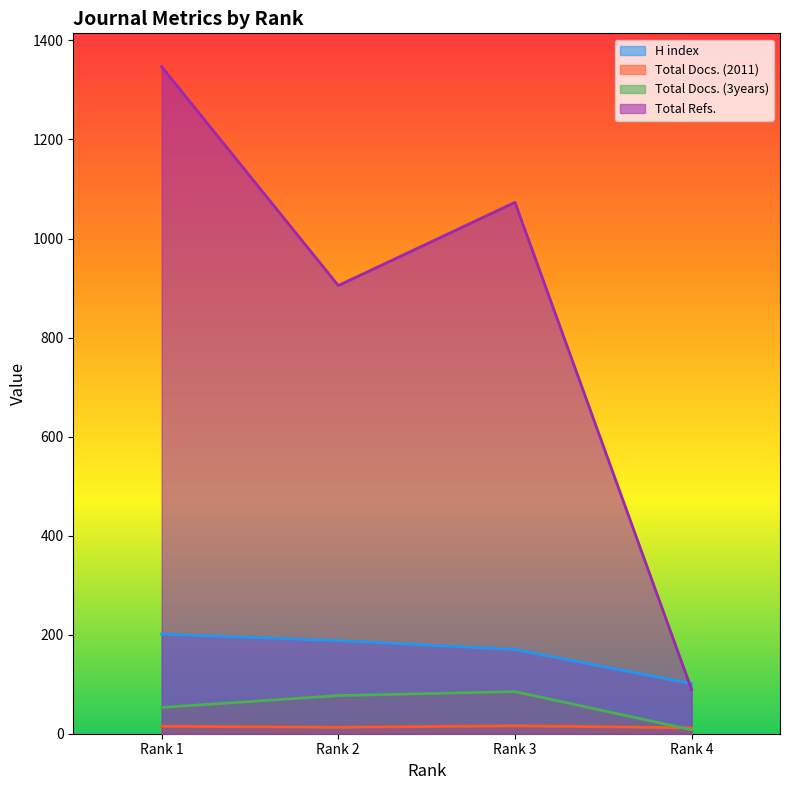

What is the value of the Total Docs. (2011) point at the 2nd from the left?

13